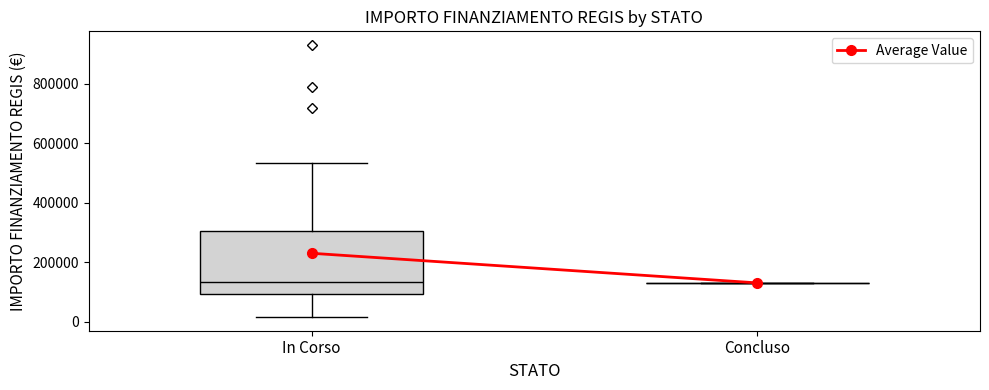

Which box is the tallest, from its lower edge to its upper edge?

In Corso